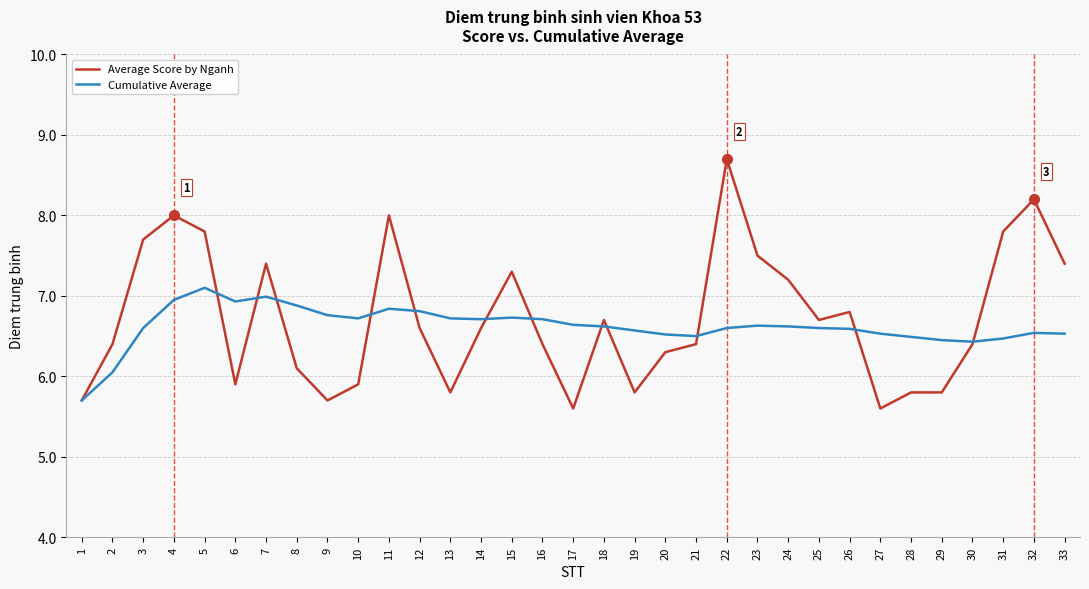

True or false: Average Score by Nganh and Cumulative Average cross at least once.

True